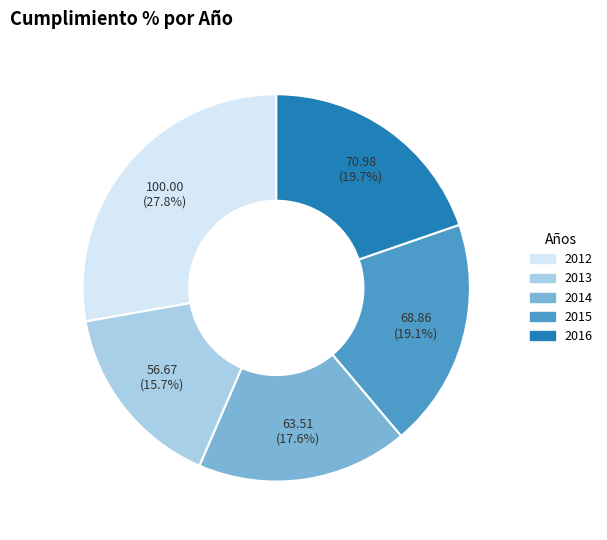

Is the sum of 2012 and 2013 greater than half?

No